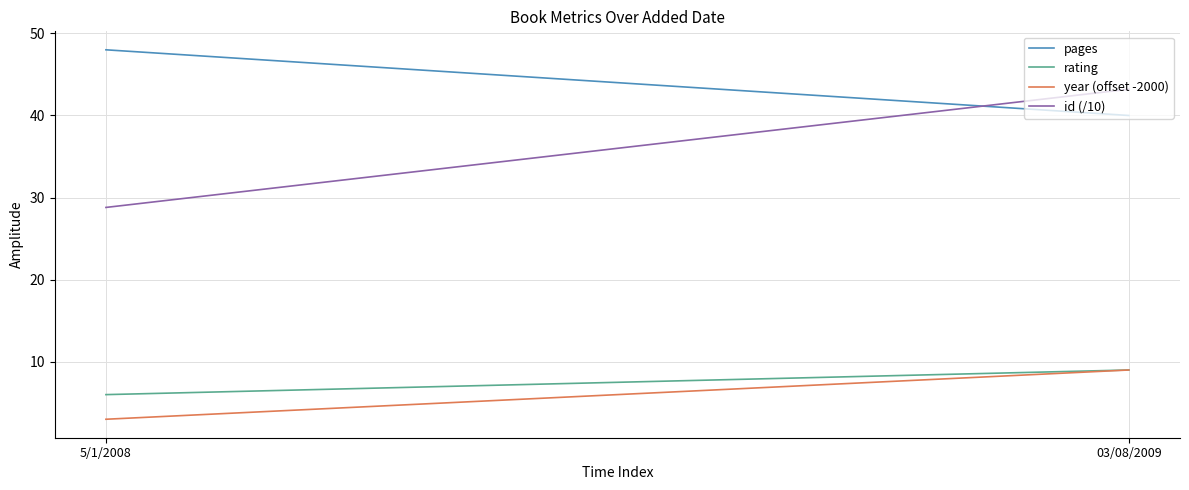

Reading left to right, transcribe all the data shown in this chart.

pages: 48.0	40.0
rating: 6.0	9.0
year (offset -2000): 3.0	9.0
id (/10): 28.8	43.2